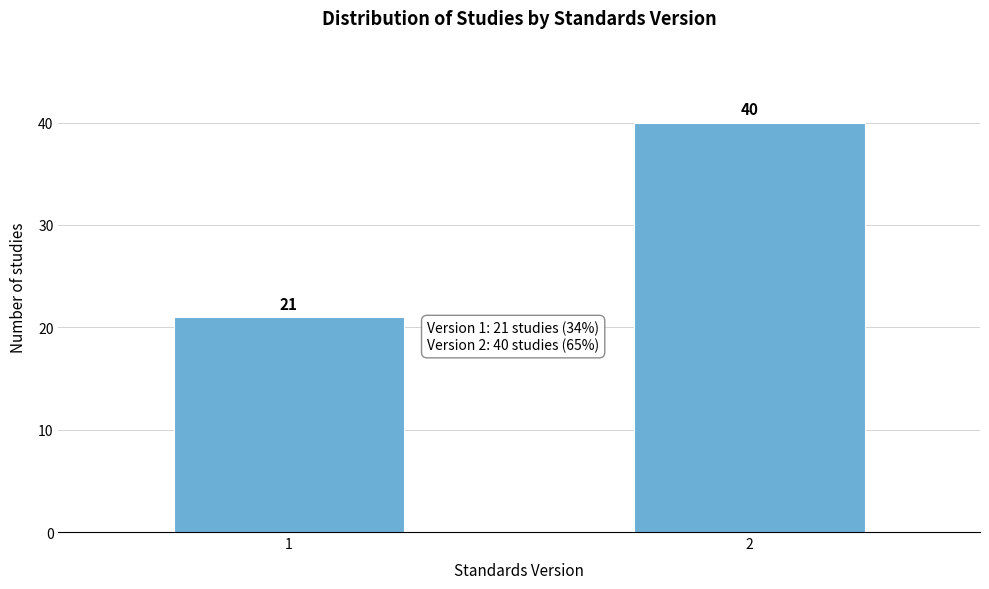

Reading left to right, transcribe all the data shown in this chart.

21	40